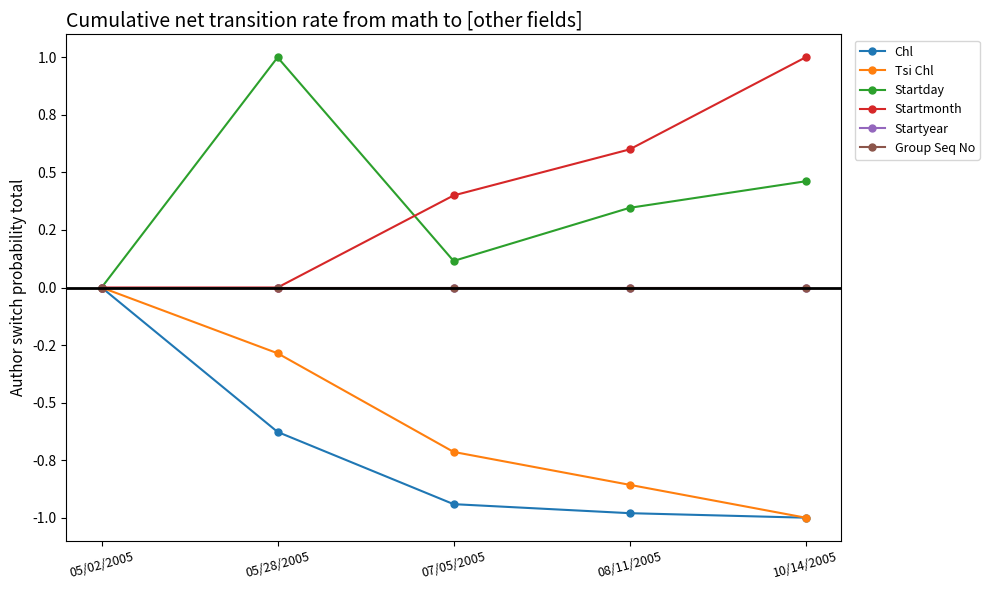

Reading right to left, extract all data points from this chart.

Chl: 10/14/2005=-1.0	08/11/2005=-1.0	07/05/2005=-0.9	05/28/2005=-0.6	05/02/2005=0.0
Tsi Chl: 10/14/2005=-1.0	08/11/2005=-0.9	07/05/2005=-0.7	05/28/2005=-0.3	05/02/2005=0.0
Startday: 10/14/2005=0.5	08/11/2005=0.3	07/05/2005=0.1	05/28/2005=1.0	05/02/2005=0.0
Startmonth: 10/14/2005=1.0	08/11/2005=0.6	07/05/2005=0.4	05/28/2005=0.0	05/02/2005=0.0
Startyear: 10/14/2005=0.0	08/11/2005=0.0	07/05/2005=0.0	05/28/2005=0.0	05/02/2005=0.0
Group Seq No: 10/14/2005=0.0	08/11/2005=0.0	07/05/2005=0.0	05/28/2005=0.0	05/02/2005=0.0